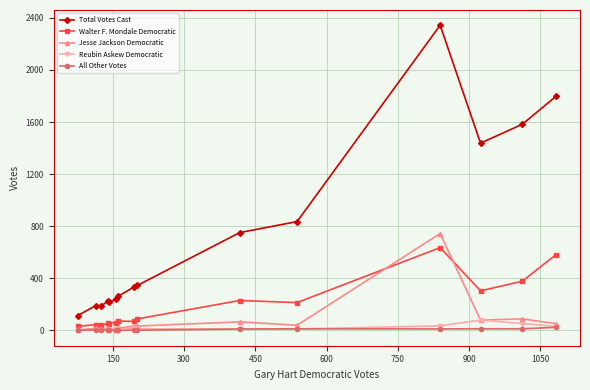

Which series has the largest total across all categories?

Total Votes Cast